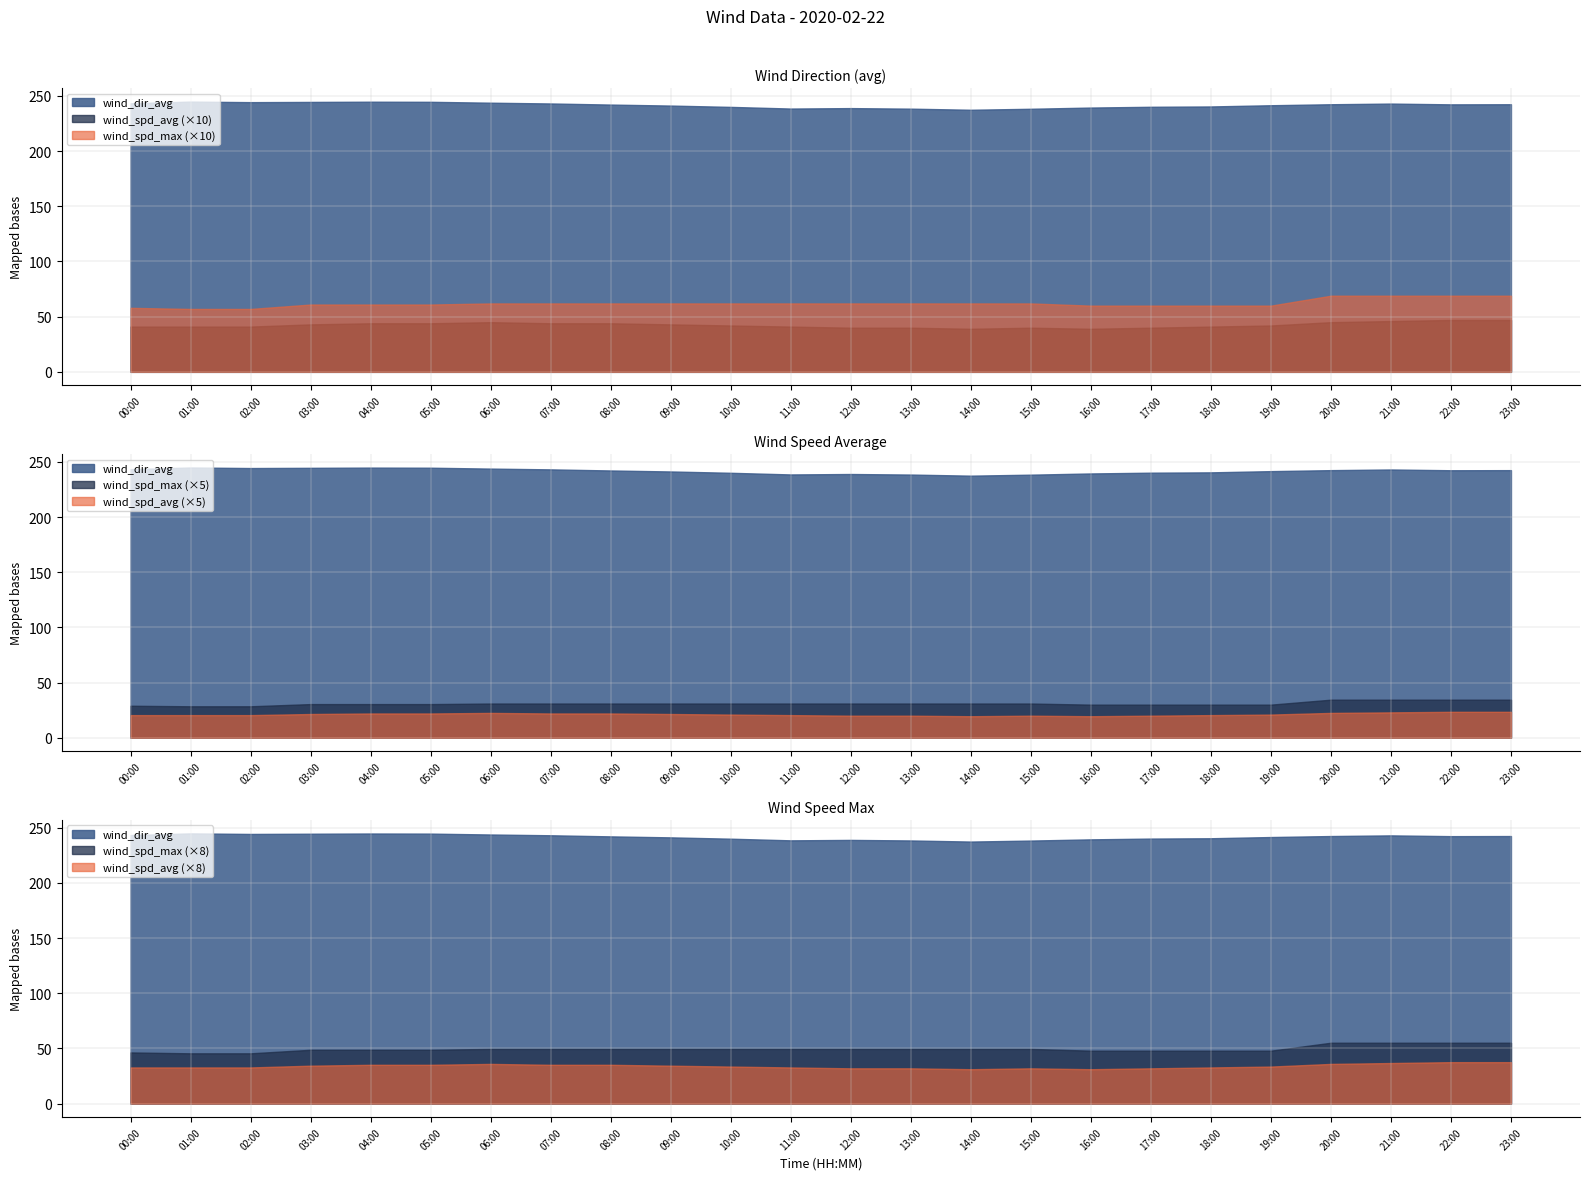

Reading left to right, what are all the values shown in this chart?

wind_dir_avg: 00:00=243.4	01:00=244.9	02:00=244.4	03:00=244.6	04:00=244.8	05:00=244.7	06:00=243.9	07:00=243.2	08:00=242.2	09:00=241.3	10:00=240.1	11:00=238.6	12:00=239.0	13:00=238.5	14:00=237.5	15:00=238.4	16:00=239.5	17:00=240.2	18:00=240.5	19:00=241.6	20:00=242.5	21:00=243.1	22:00=242.4	23:00=242.5
wind_spd_avg: 00:00=4.1	01:00=4.1	02:00=4.1	03:00=4.3	04:00=4.4	05:00=4.4	06:00=4.5	07:00=4.4	08:00=4.4	09:00=4.3	10:00=4.2	11:00=4.1	12:00=4.0	13:00=4.0	14:00=3.9	15:00=4.0	16:00=3.9	17:00=4.0	18:00=4.1	19:00=4.2	20:00=4.5	21:00=4.6	22:00=4.7	23:00=4.7
wind_spd_max: 00:00=5.8	01:00=5.7	02:00=5.7	03:00=6.1	04:00=6.1	05:00=6.1	06:00=6.2	07:00=6.2	08:00=6.2	09:00=6.2	10:00=6.2	11:00=6.2	12:00=6.2	13:00=6.2	14:00=6.2	15:00=6.2	16:00=6.0	17:00=6.0	18:00=6.0	19:00=6.0	20:00=6.9	21:00=6.9	22:00=6.9	23:00=6.9